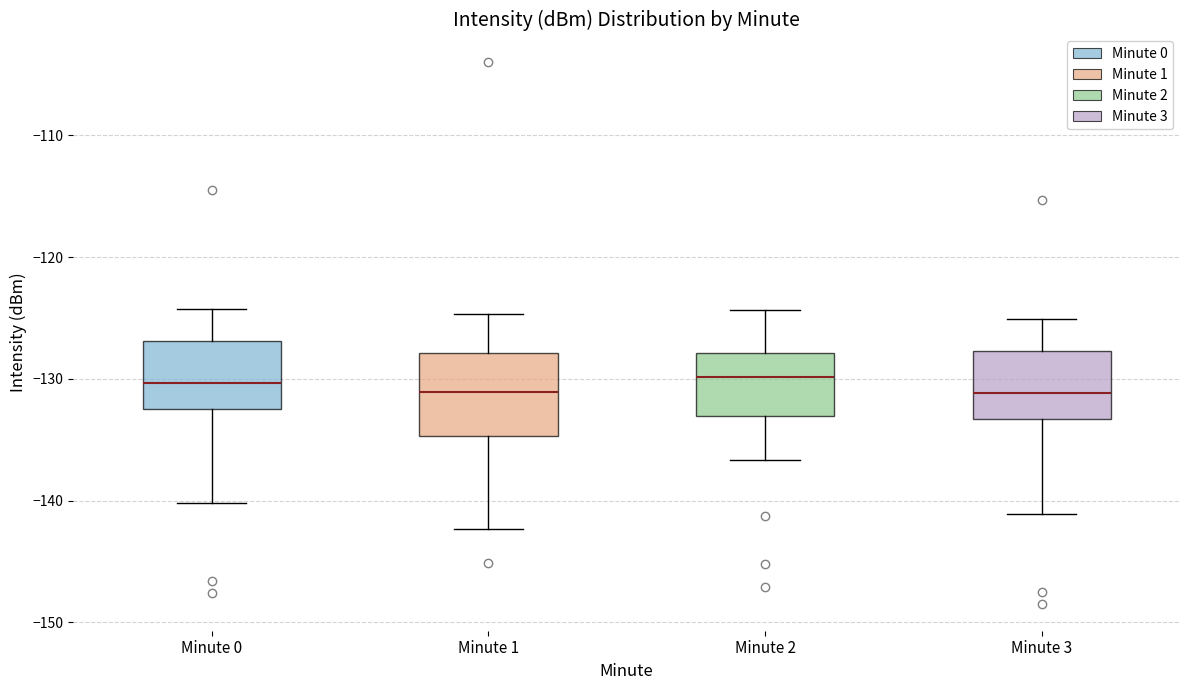

Comparing the boxes themselves (not the whiskers), which one is the tallest?

Minute 1